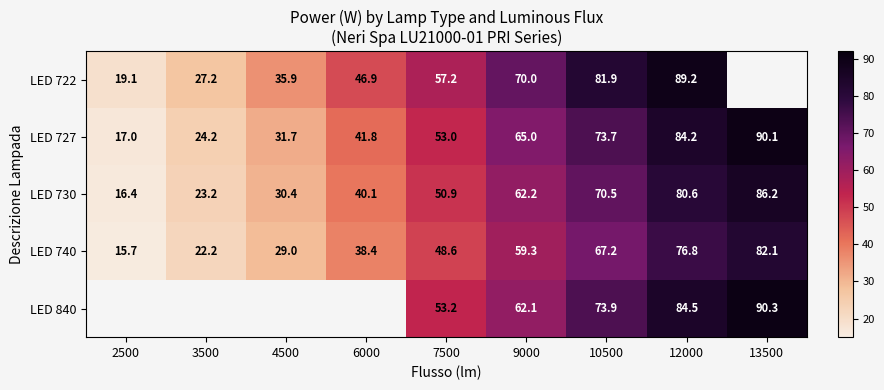

Which category has the highest value in the LED 730 series?

13500